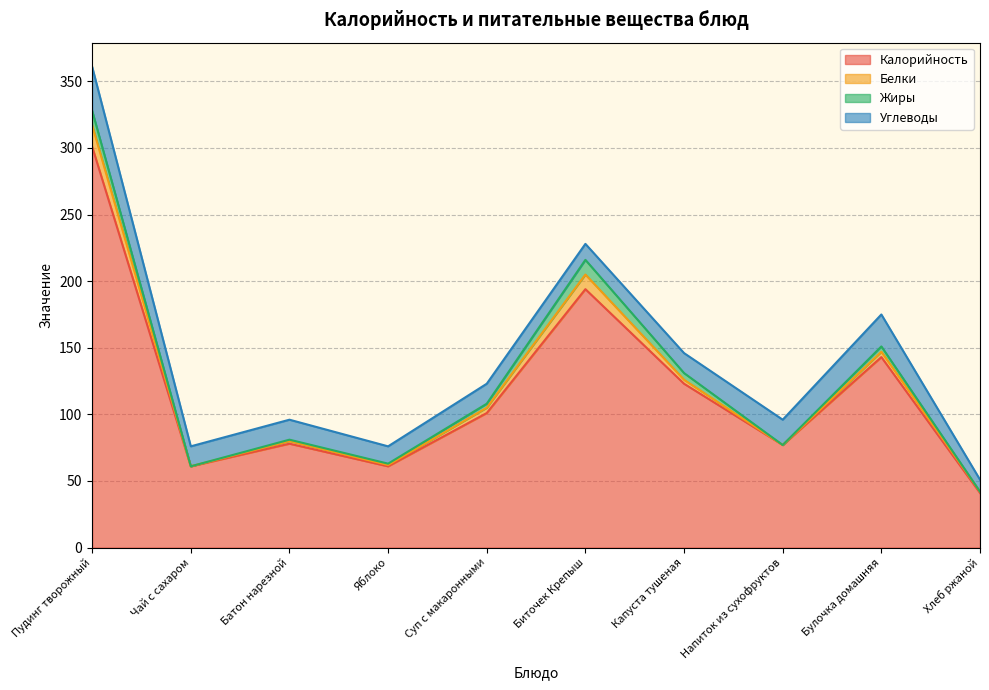

Reading left to right, transcribe all the data shown in this chart.

Калорийность: 301	61	78	61	101	194	123	77	143	41
Белки: 16	0	2	1	4	11	3	0	4	1
Жиры: 11	0	1	1	3	11	5	0	4	0
Углеводы: 33	15	15	13	15	12	15	19	24	9